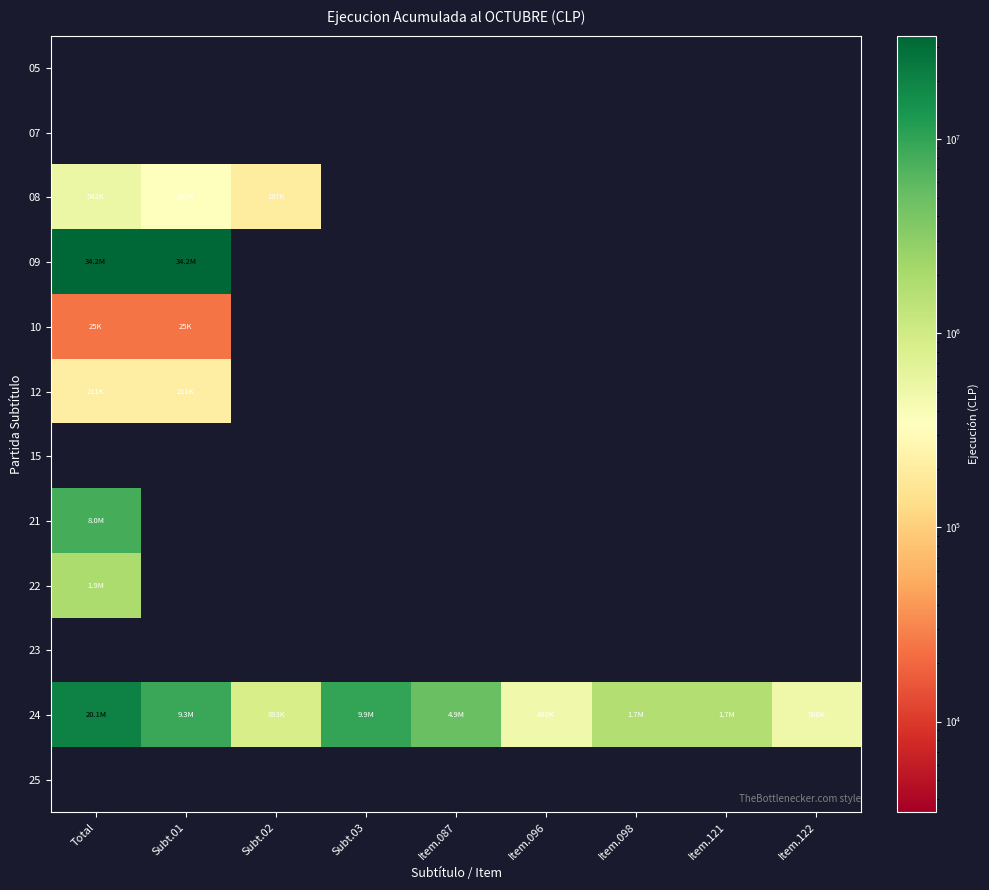

At which category does the chart reach its peak across all series?

Total